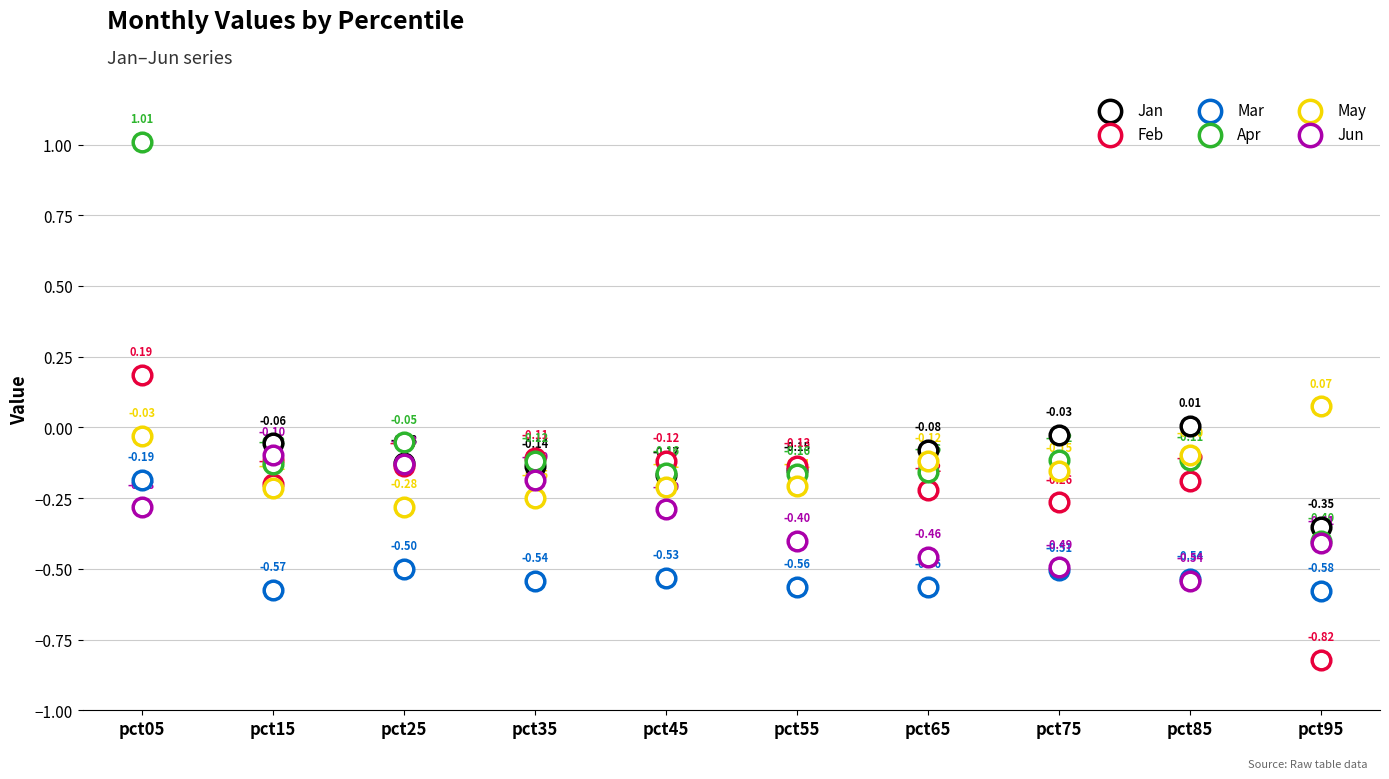

Which series has the widest spread of Y values?

Apr